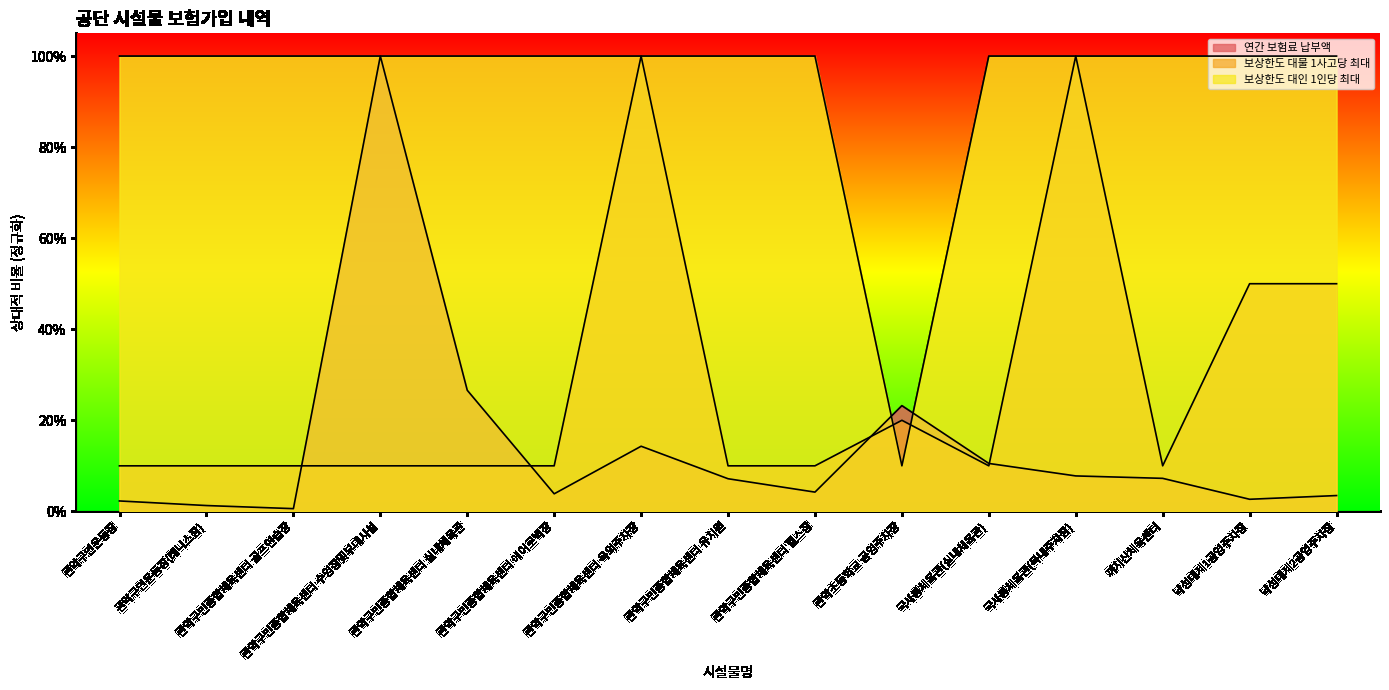

At which category does the chart reach its peak across all series?

관악구민종합체육센터 수영장및부대시설